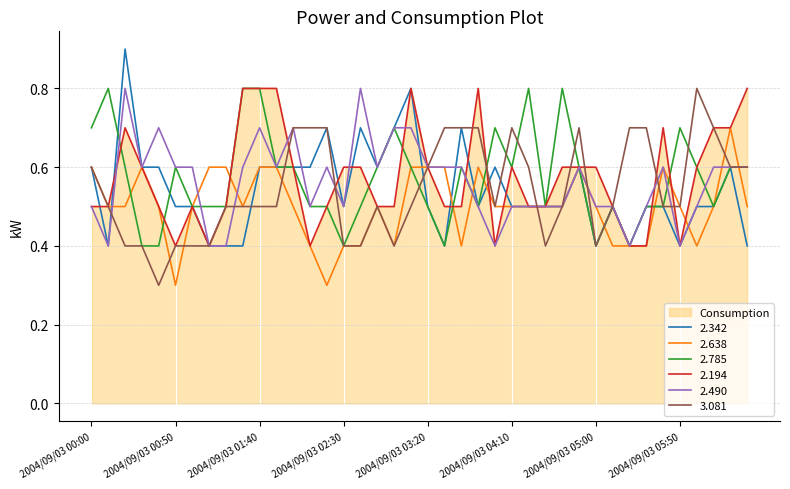

Reading left to right, extract all data points from this chart.

2.342: 0.6	0.4	0.9	0.6	0.6	0.5	0.5	0.4	0.4	0.4	0.6	0.6	0.6	0.6	0.7	0.5	0.7	0.6	0.7	0.8	0.5	0.4	0.7	0.5	0.6	0.5	0.5	0.5	0.5	0.6	0.4	0.5	0.4	0.5	0.5	0.4	0.5	0.5	0.6	0.4
2.638: 0.6	0.5	0.5	0.6	0.5	0.3	0.5	0.6	0.6	0.5	0.6	0.6	0.5	0.4	0.3	0.4	0.4	0.5	0.4	0.6	0.6	0.6	0.4	0.6	0.5	0.5	0.5	0.5	0.5	0.6	0.5	0.4	0.4	0.4	0.6	0.5	0.4	0.5	0.7	0.5
2.785: 0.7	0.8	0.6	0.4	0.4	0.6	0.5	0.5	0.5	0.8	0.8	0.6	0.6	0.5	0.5	0.4	0.5	0.6	0.7	0.6	0.5	0.4	0.6	0.5	0.7	0.6	0.8	0.5	0.8	0.6	0.4	0.5	0.4	0.5	0.5	0.7	0.6	0.5	0.6	0.6
2.194: 0.5	0.5	0.7	0.6	0.5	0.4	0.5	0.4	0.5	0.8	0.8	0.8	0.6	0.4	0.5	0.6	0.6	0.5	0.5	0.8	0.6	0.5	0.5	0.8	0.4	0.6	0.5	0.5	0.6	0.6	0.6	0.5	0.4	0.4	0.7	0.4	0.6	0.7	0.7	0.8
2.490: 0.5	0.4	0.8	0.6	0.7	0.6	0.6	0.4	0.4	0.6	0.7	0.6	0.7	0.5	0.6	0.5	0.8	0.6	0.7	0.7	0.6	0.6	0.6	0.5	0.4	0.5	0.5	0.5	0.5	0.6	0.5	0.5	0.4	0.5	0.6	0.4	0.5	0.6	0.6	0.6
3.081: 0.6	0.5	0.4	0.4	0.3	0.4	0.4	0.4	0.5	0.5	0.5	0.5	0.7	0.7	0.7	0.4	0.4	0.5	0.4	0.5	0.6	0.7	0.7	0.7	0.5	0.7	0.6	0.4	0.5	0.7	0.4	0.5	0.7	0.7	0.5	0.5	0.8	0.7	0.6	0.6